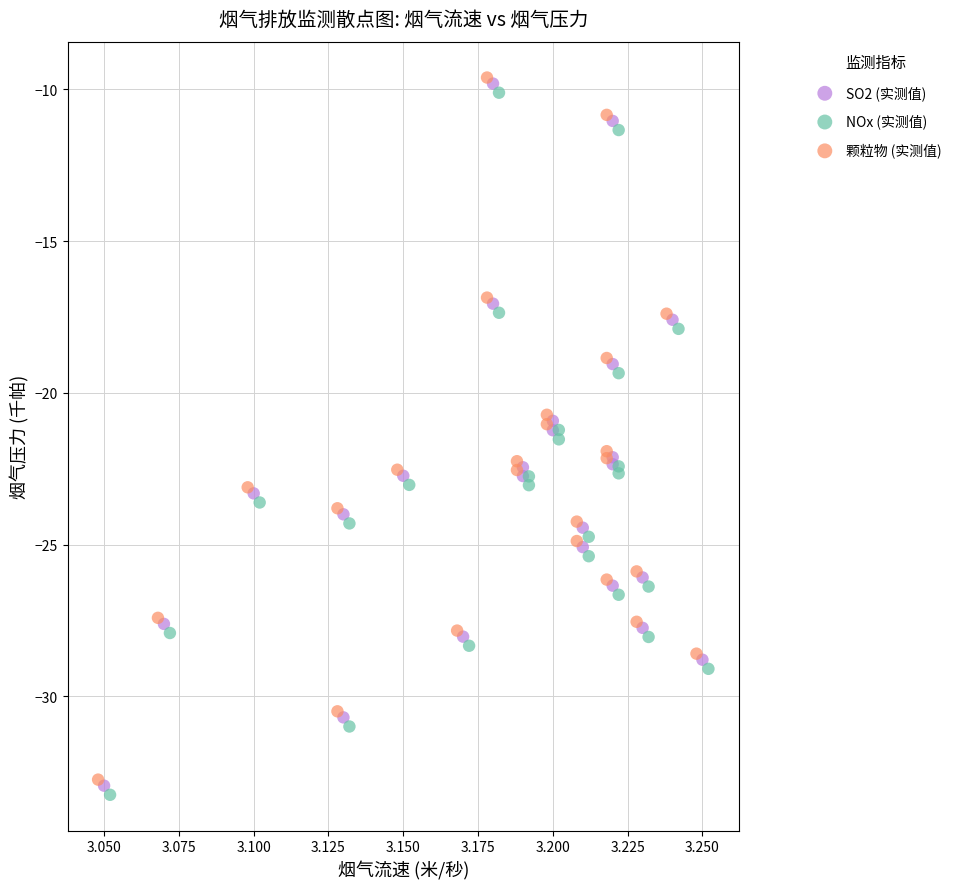

Which series contains the lowest Y value?

NOx (实测值)